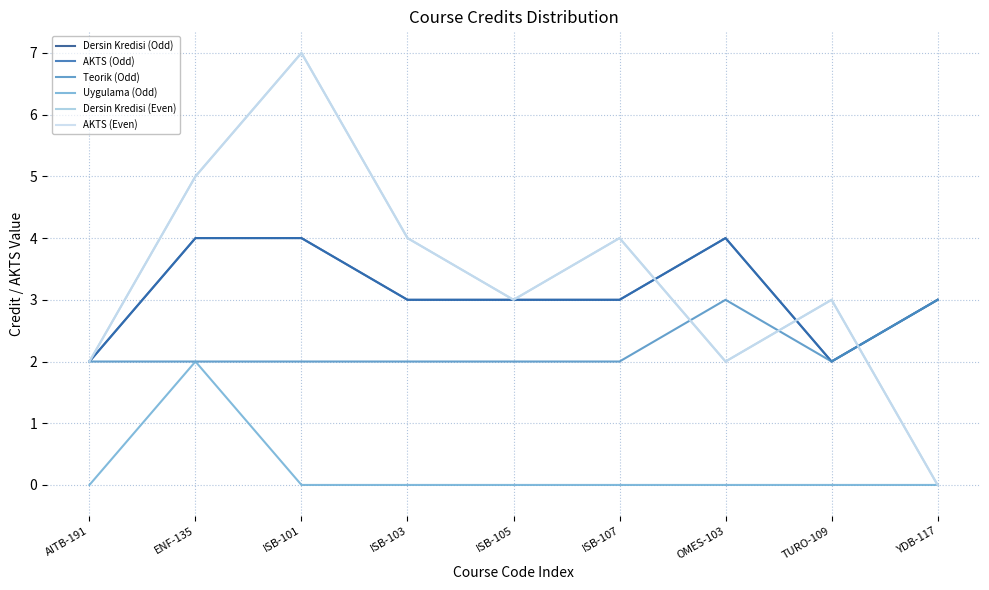

Does the chart have visible grid lines?

Yes